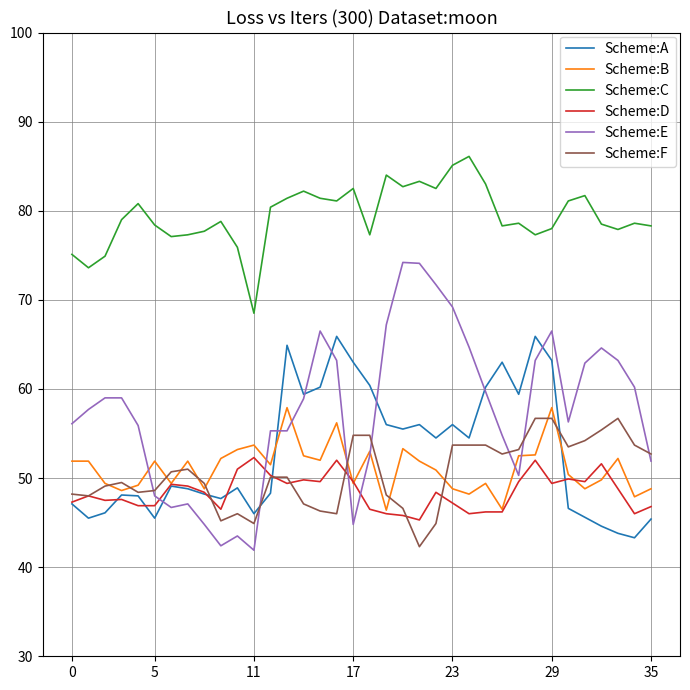

What are all the series names shown in the legend?

Scheme:A, Scheme:B, Scheme:C, Scheme:D, Scheme:E, Scheme:F